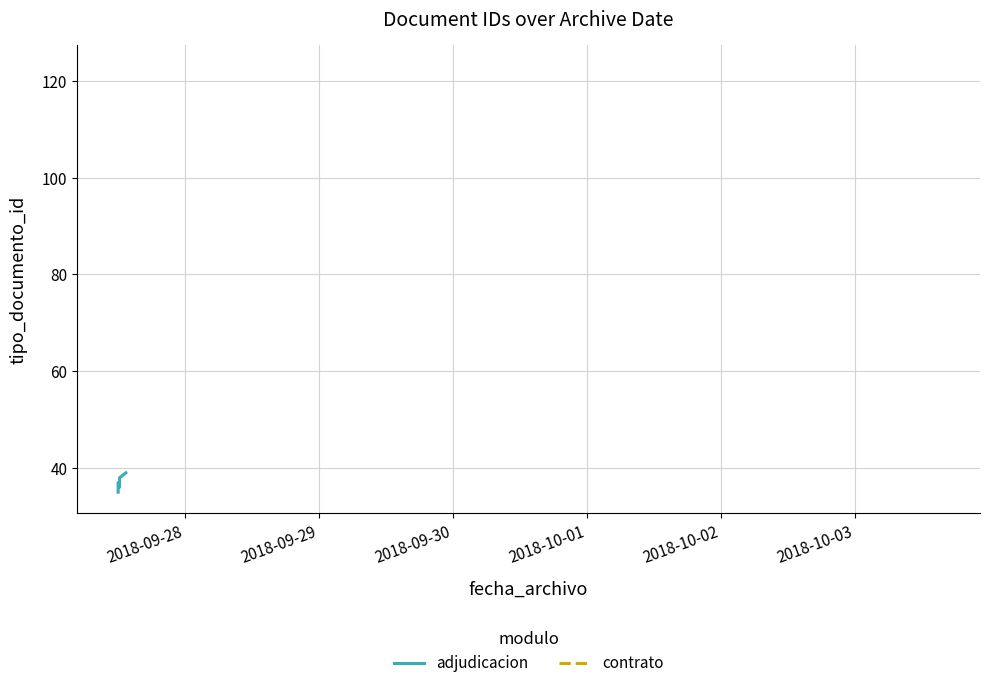

How many interior local valleys (lower than both neighbors) does the data have?

1